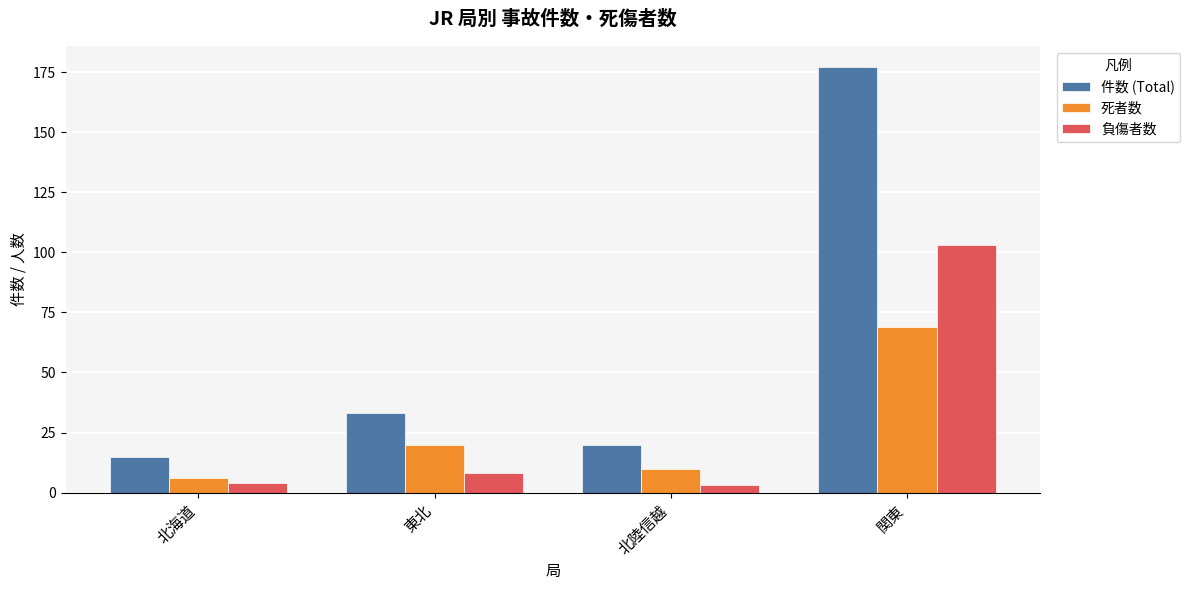

What is the sum of all 負傷者数 values?

118